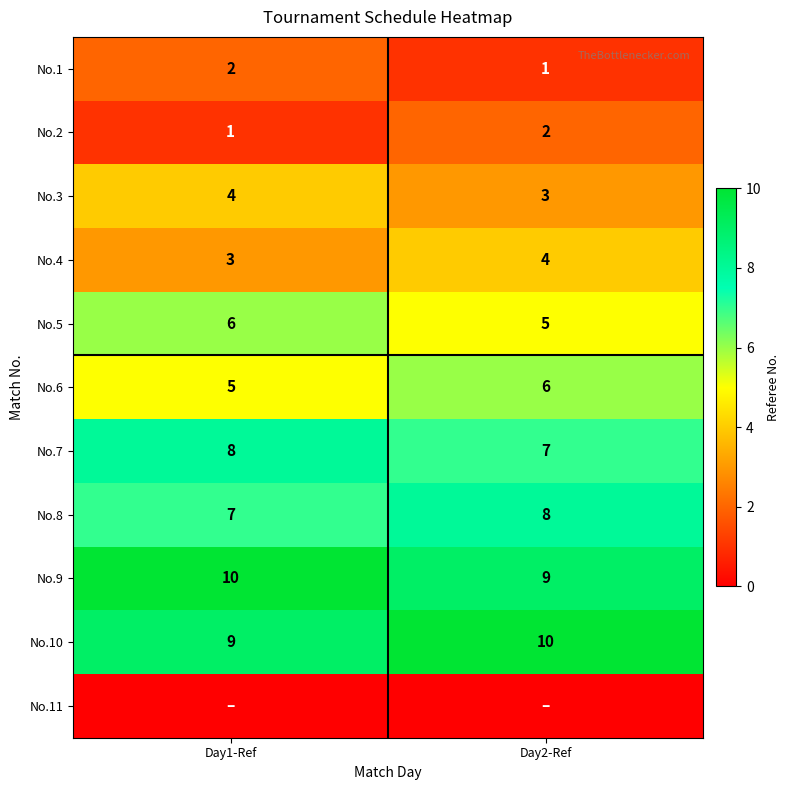

How many No.4 values are between 3 and 4?

2